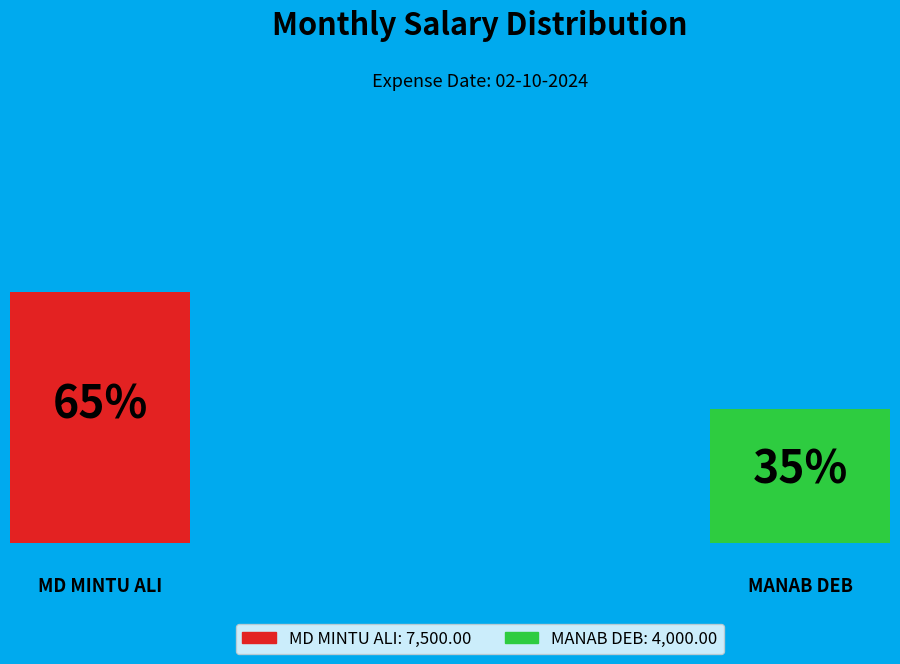

How many segments does this pie chart have?

2